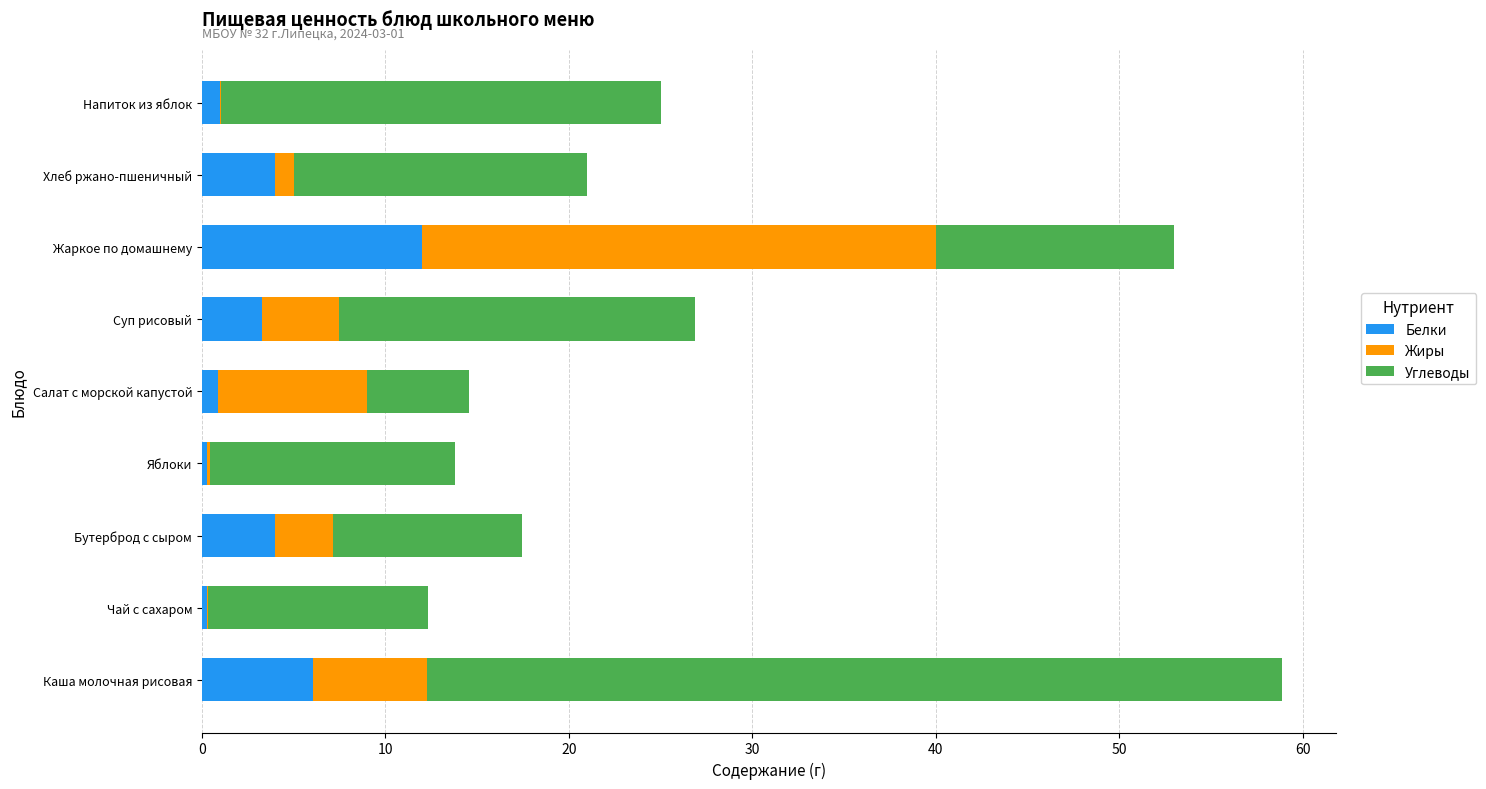

Which category has the highest value in the Белки series?

Жаркое по домашнему